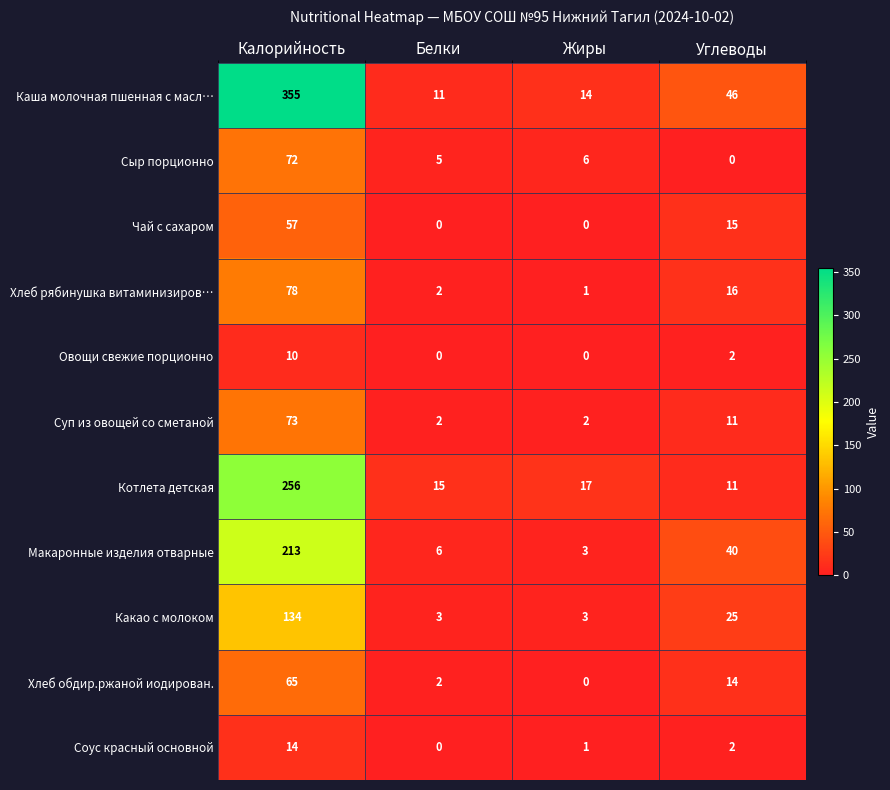

True or false: Хлеб рябинушка витаминизиров… has a value of 1 at Жиры.

True